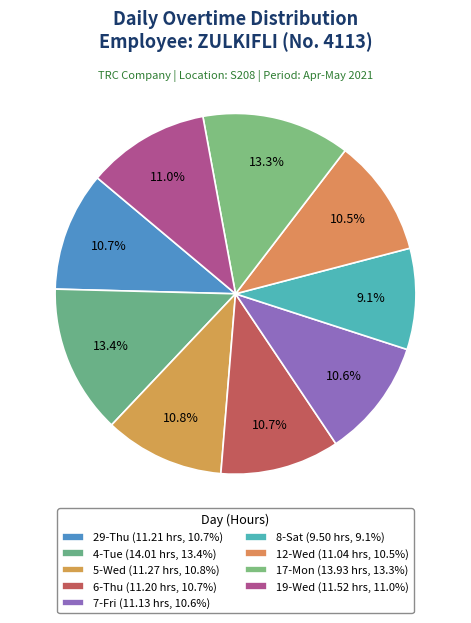

Count the number of slices in the pie.

9